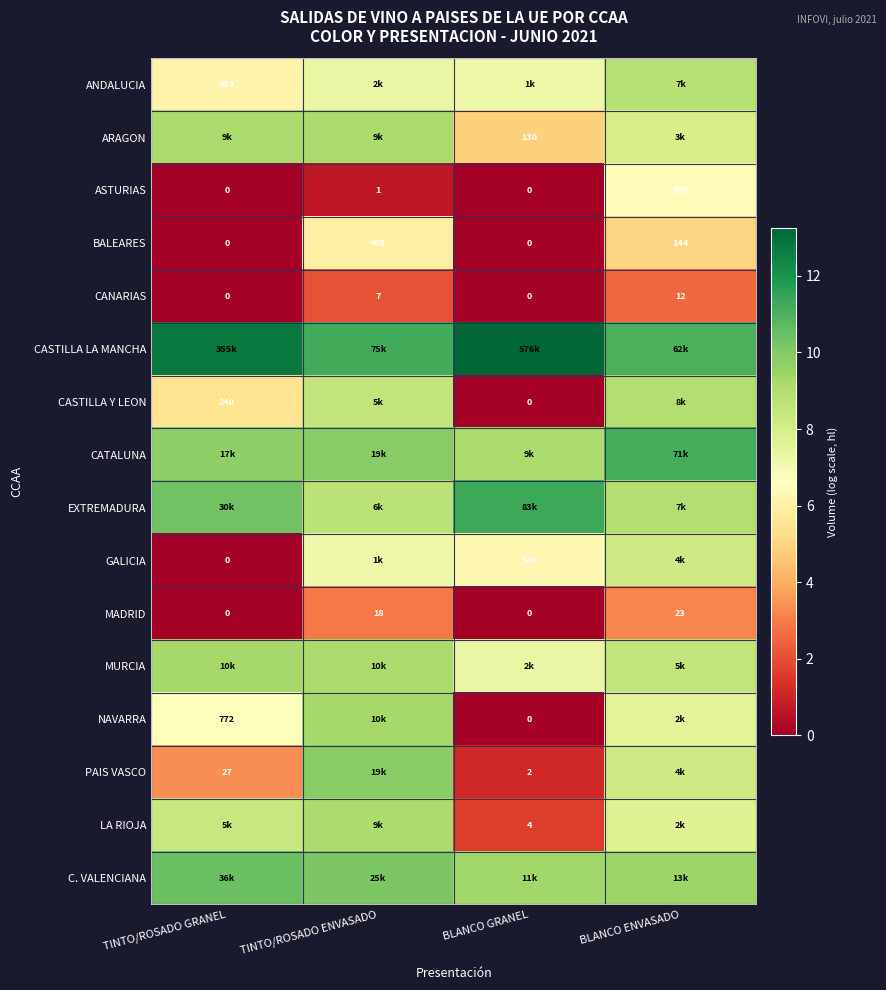

Where is BALEARES nearest to the value 202?

BLANCO ENVASADO